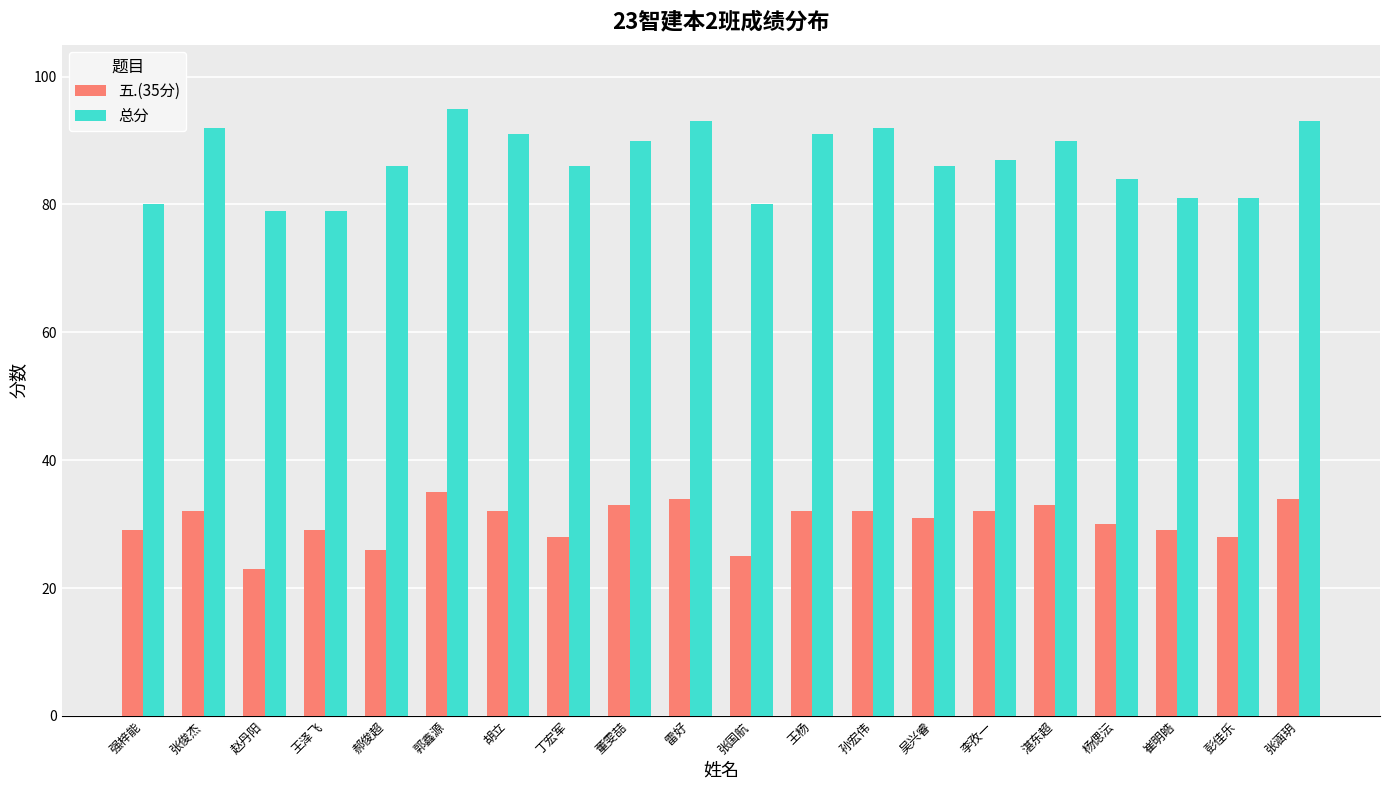

How many groups of bars are there?

20